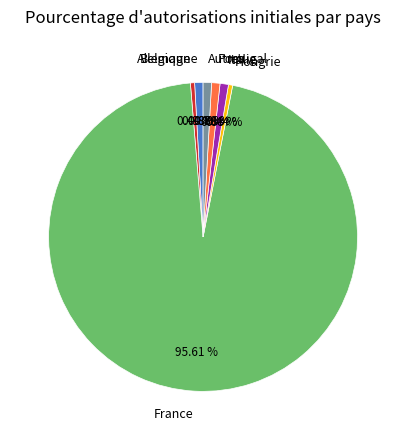

What portion of the pie excludes Italie?

99.1%